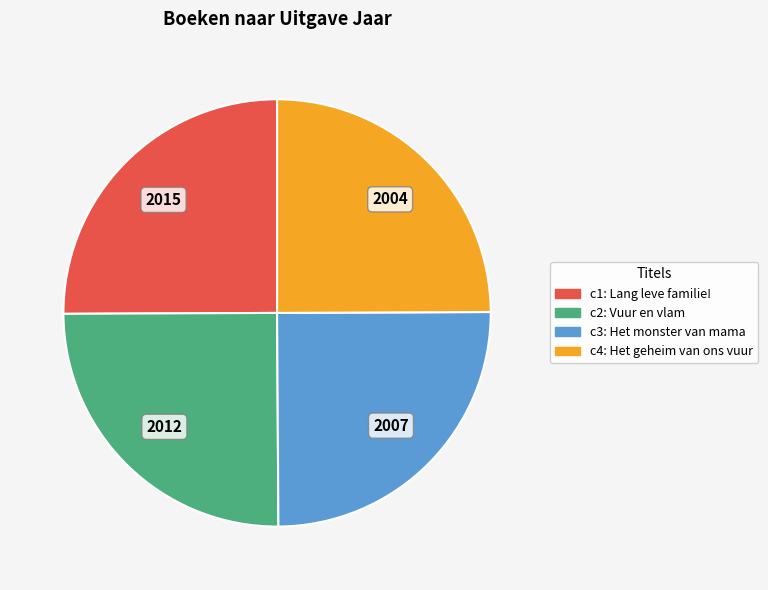

Does any single category account for the majority?

No